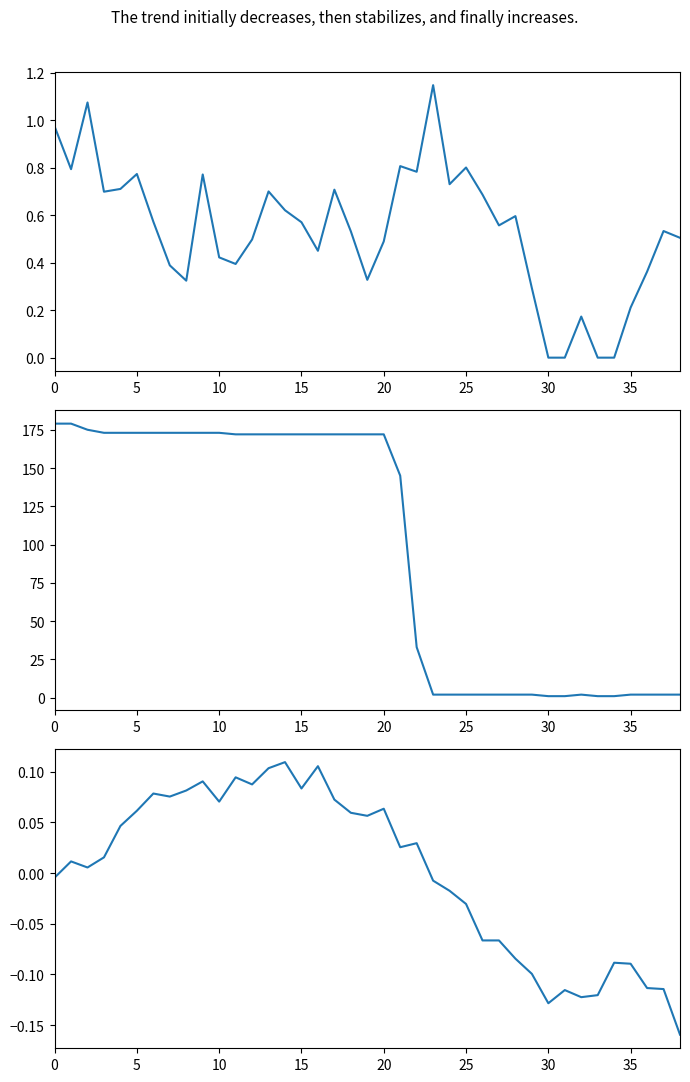

Is this an area chart (filled region under the line)?

No